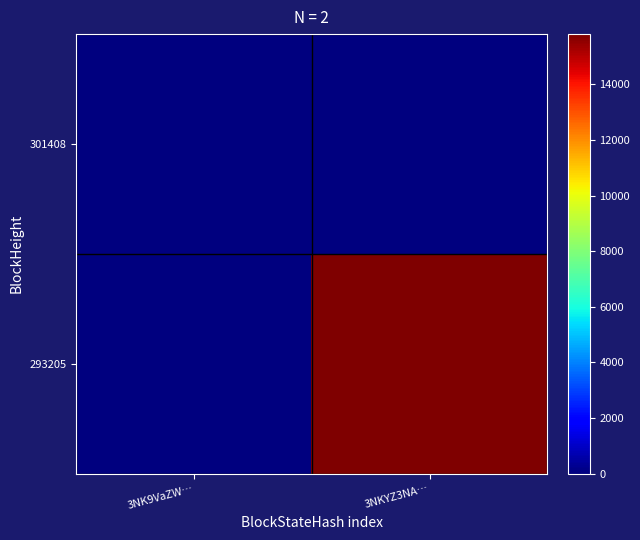

List the series in order of their peak value, lowest first.

301408, 293205